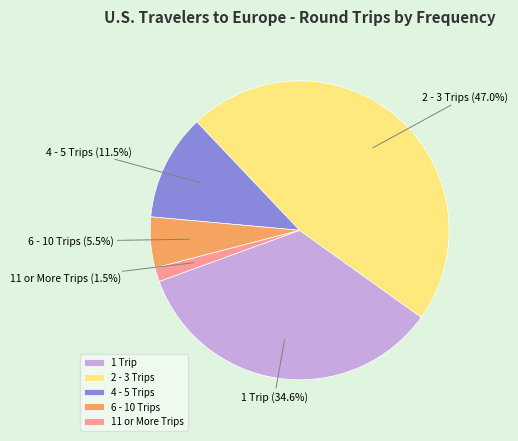

Which slice is the smallest?

11 or More Trips